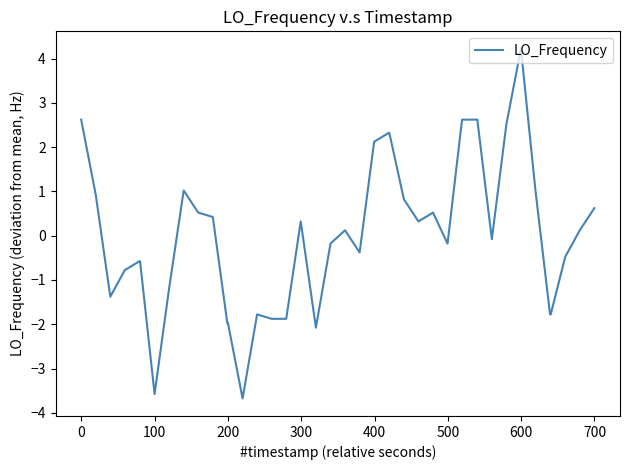

What is the difference between the maximum and minimum values?

7.9